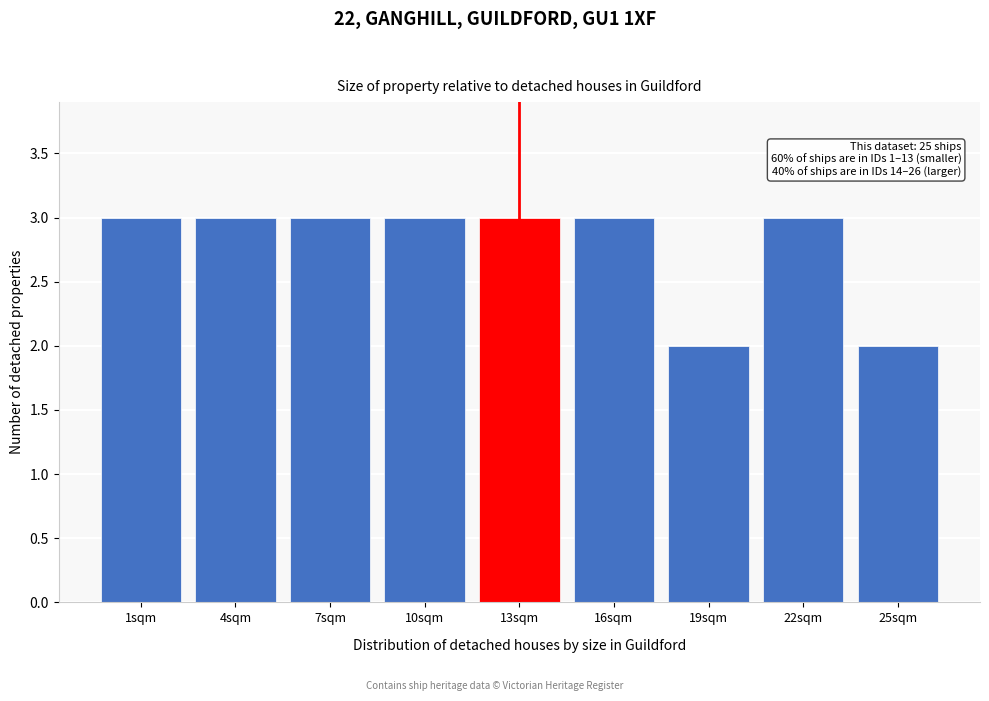

Reading right to left, transcribe all the data shown in this chart.

2	3	2	3	3	3	3	3	3